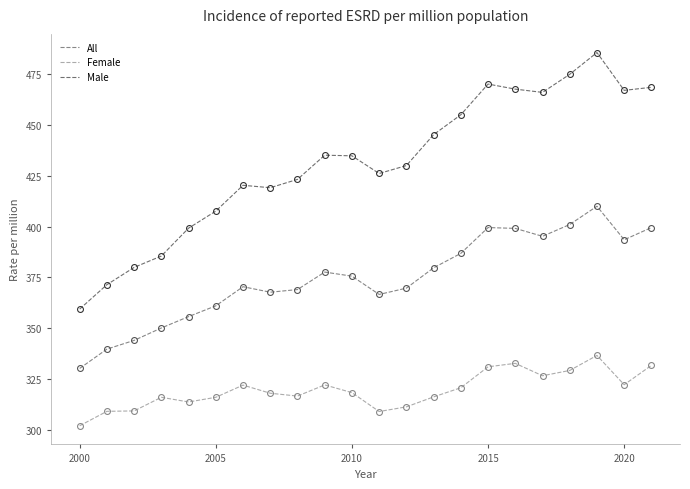

Which series has the widest spread of values?

Male